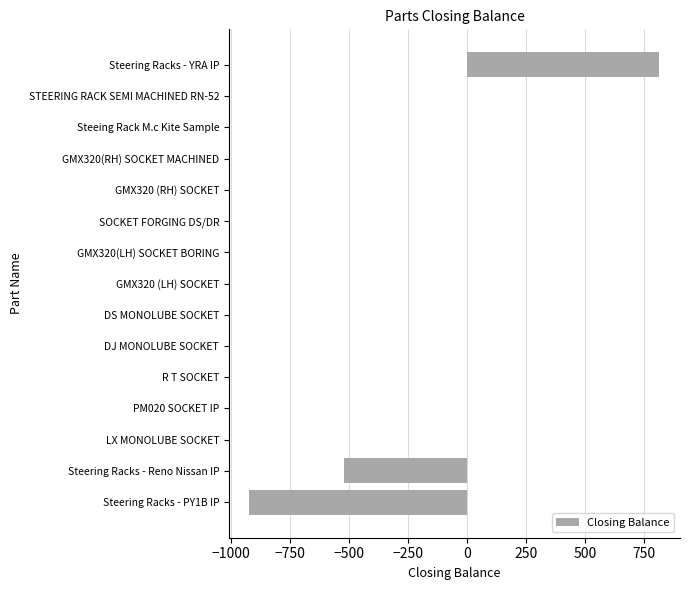

What is the sum of the values at Steering Racks - PY1B IP and SOCKET FORGING DS/DR?

-923